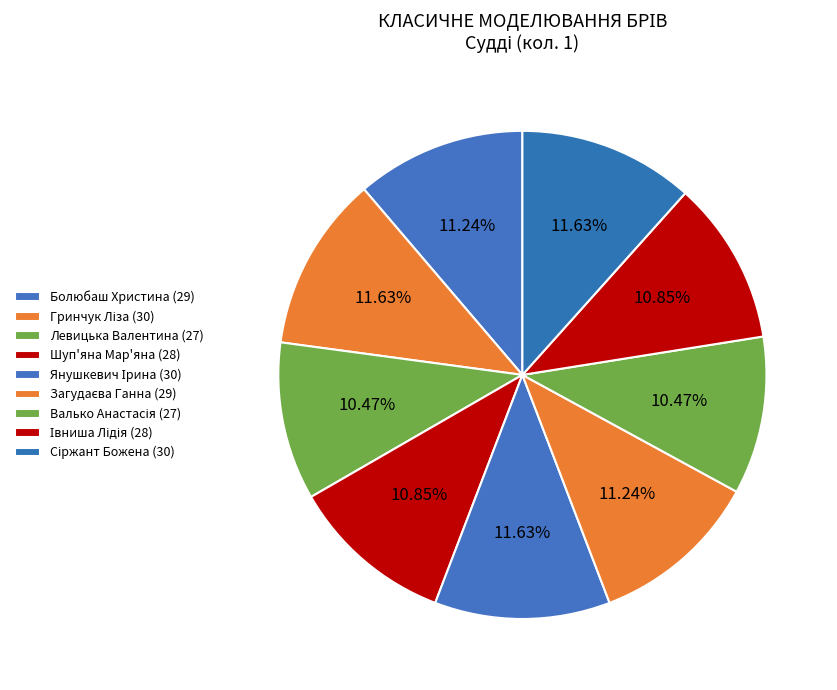

Count the number of slices in the pie.

9